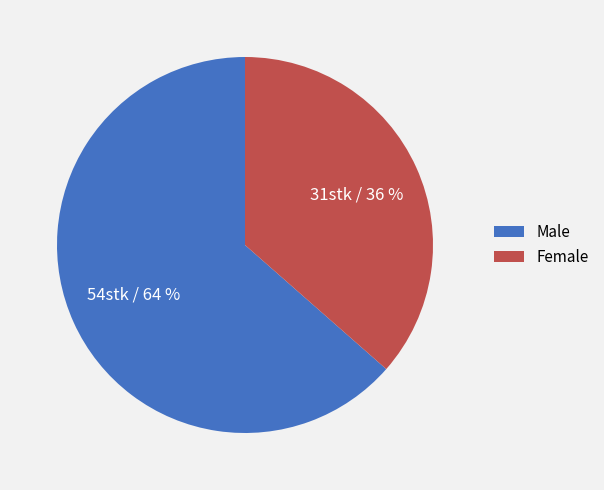

To the nearest percent, what is the average slice percentage?

50%